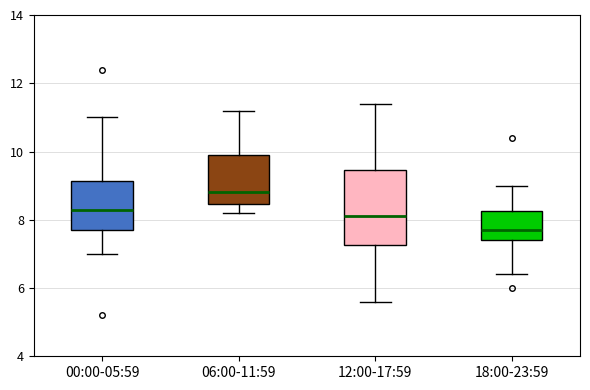

Comparing the boxes themselves (not the whiskers), which one is the tallest?

12:00-17:59